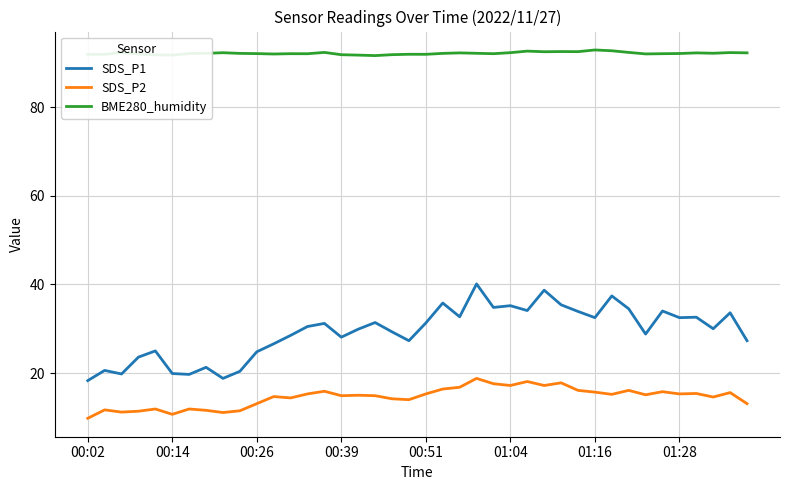

Which series has the largest total across all categories?

BME280_humidity